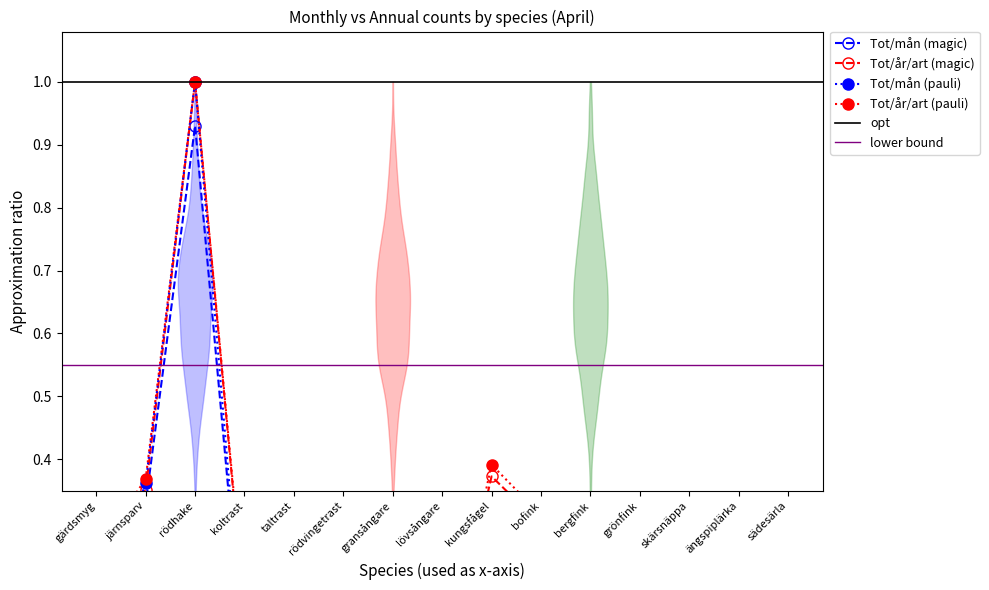

True or false: Tot/år/art and Tot/mån cross at least once.

False